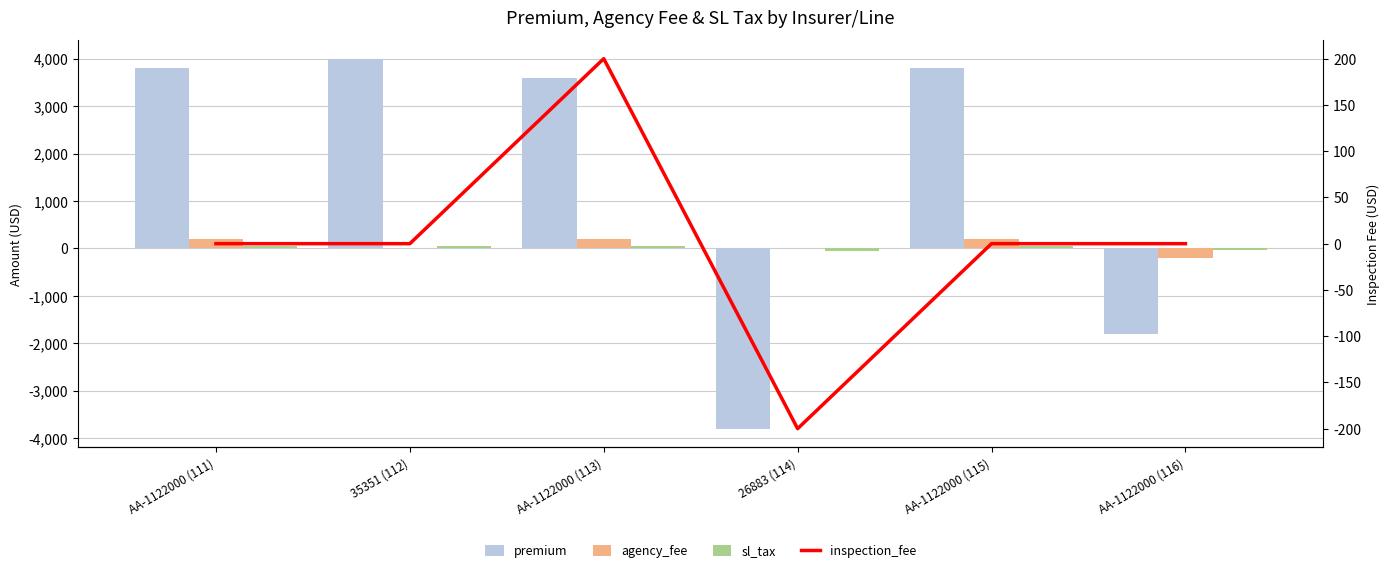

How many groups of bars are there?

6